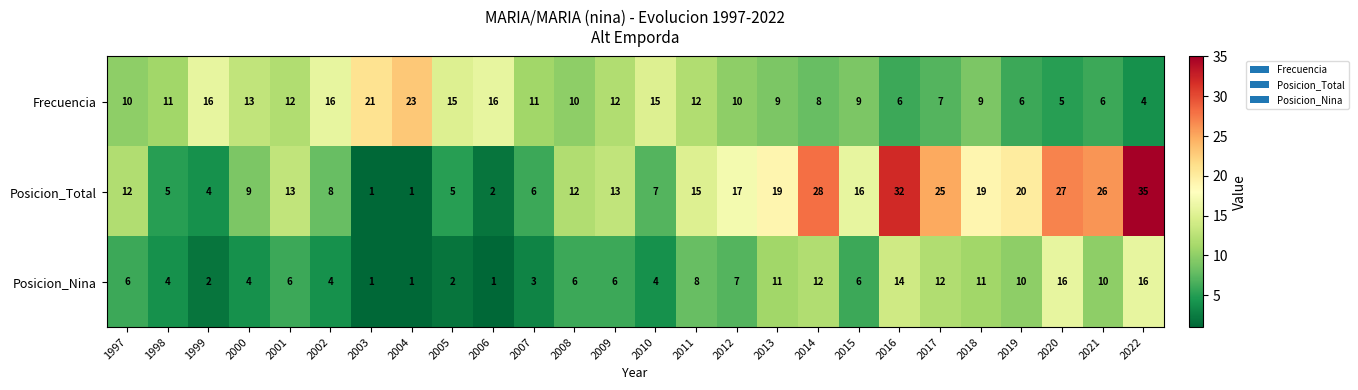

What value does the Posicion_Total series have at 2017?

25